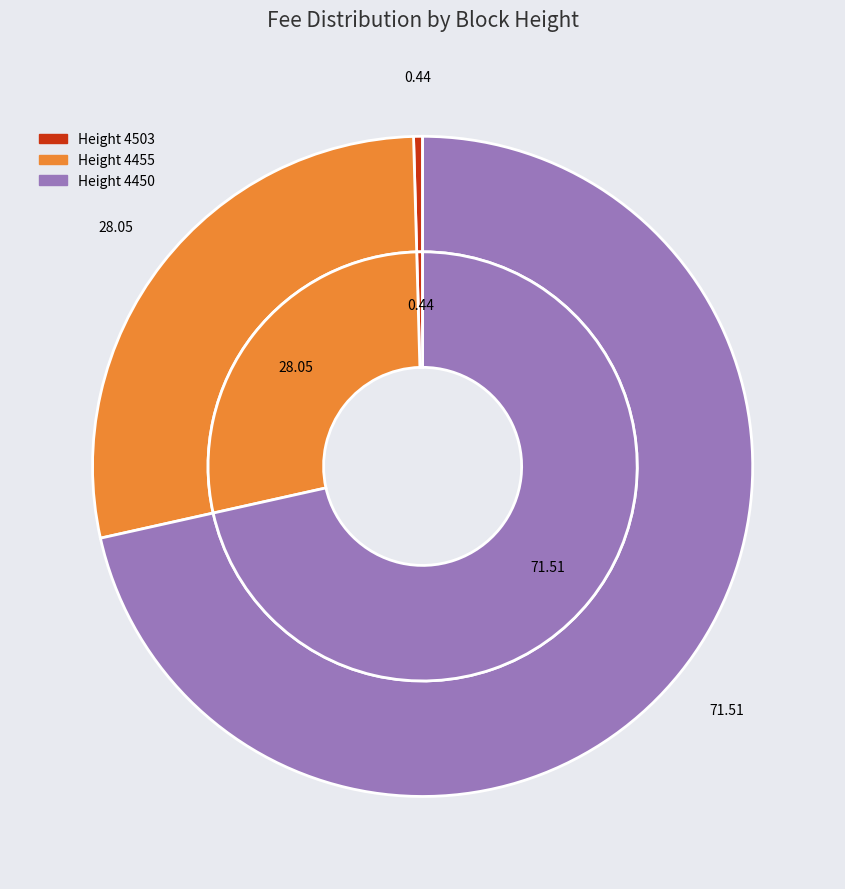

Is it true that 4450 is 72% of the pie?

True